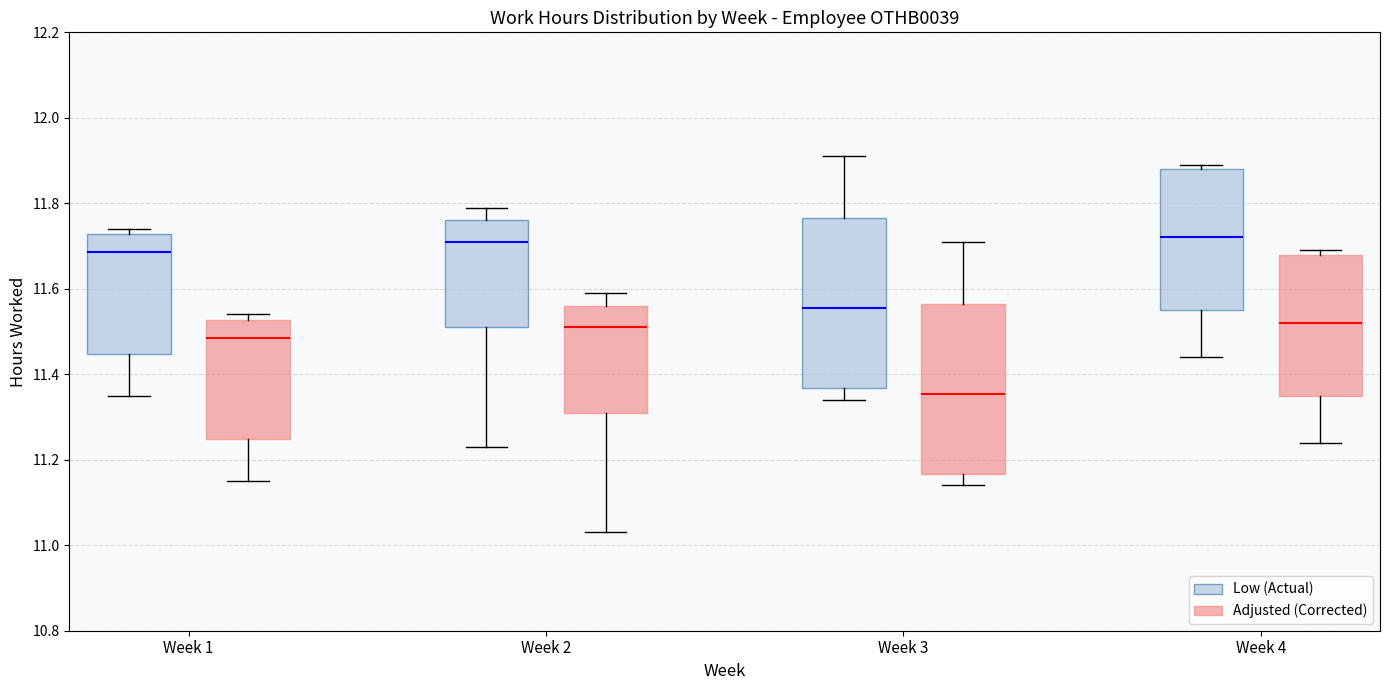

Reading left to right, transcribe this box plot: for each box, give where its median line is, the range the box spans, and where its two whiskers end, as read against the y-axis. The values are not printed on the chart, so give them approximately, as read against the axis.

Week 1 (Low (Actual)): median 11.68, box 11.44 to 11.72, whiskers 11.36 to 11.74
Week 1 (Adjusted (Corrected)): median 11.48, box 11.24 to 11.52, whiskers 11.16 to 11.54
Week 2 (Low (Actual)): median 11.72, box 11.52 to 11.76, whiskers 11.24 to 11.80
Week 2 (Adjusted (Corrected)): median 11.52, box 11.32 to 11.56, whiskers 11.04 to 11.60
Week 3 (Low (Actual)): median 11.56, box 11.36 to 11.76, whiskers 11.34 to 11.92
Week 3 (Adjusted (Corrected)): median 11.36, box 11.16 to 11.56, whiskers 11.14 to 11.72
Week 4 (Low (Actual)): median 11.72, box 11.56 to 11.88, whiskers 11.44 to 11.90
Week 4 (Adjusted (Corrected)): median 11.52, box 11.36 to 11.68, whiskers 11.24 to 11.70